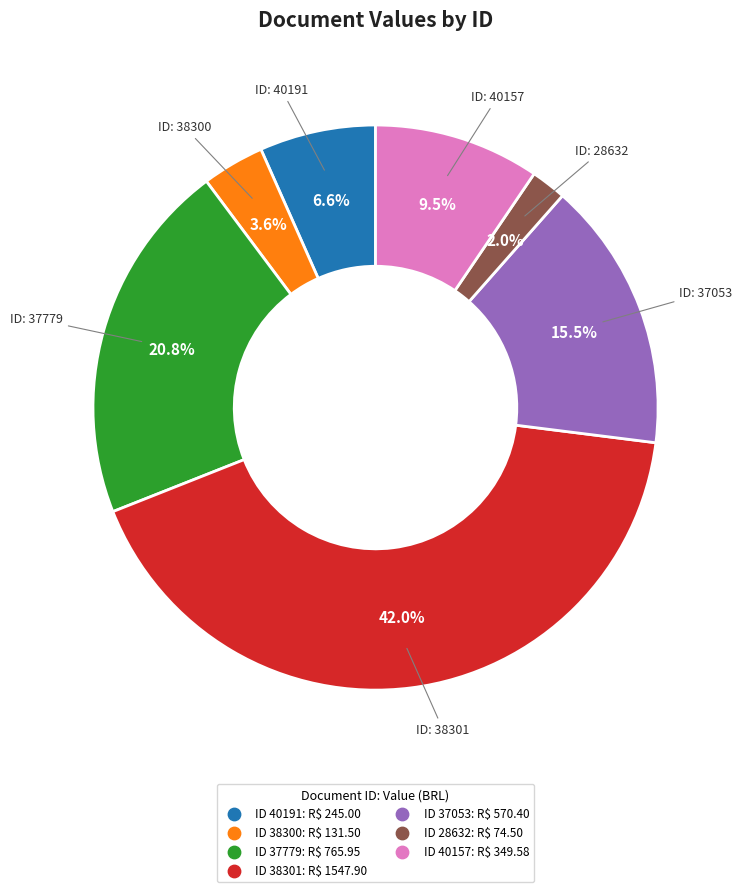

Does any single category account for the majority?

No